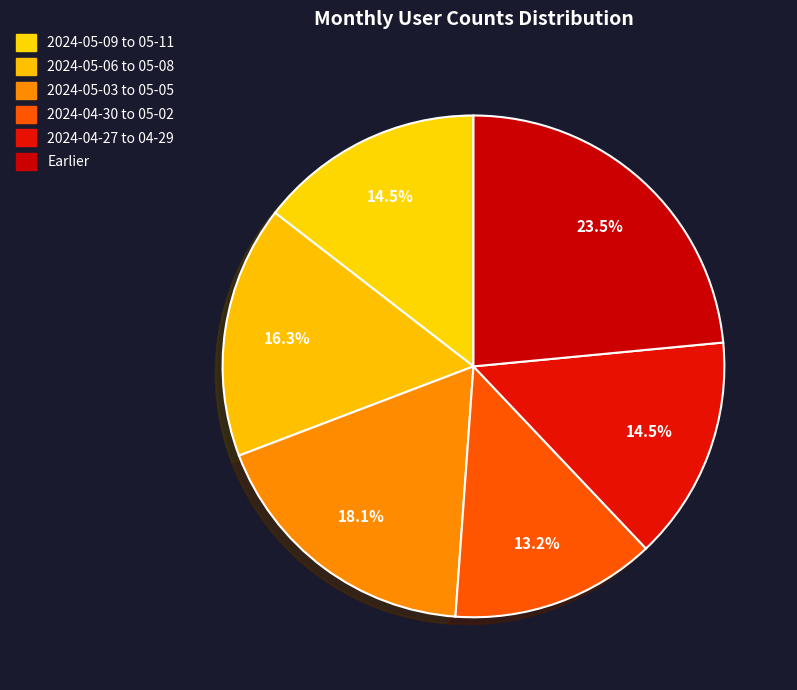

Does any single category account for the majority?

No